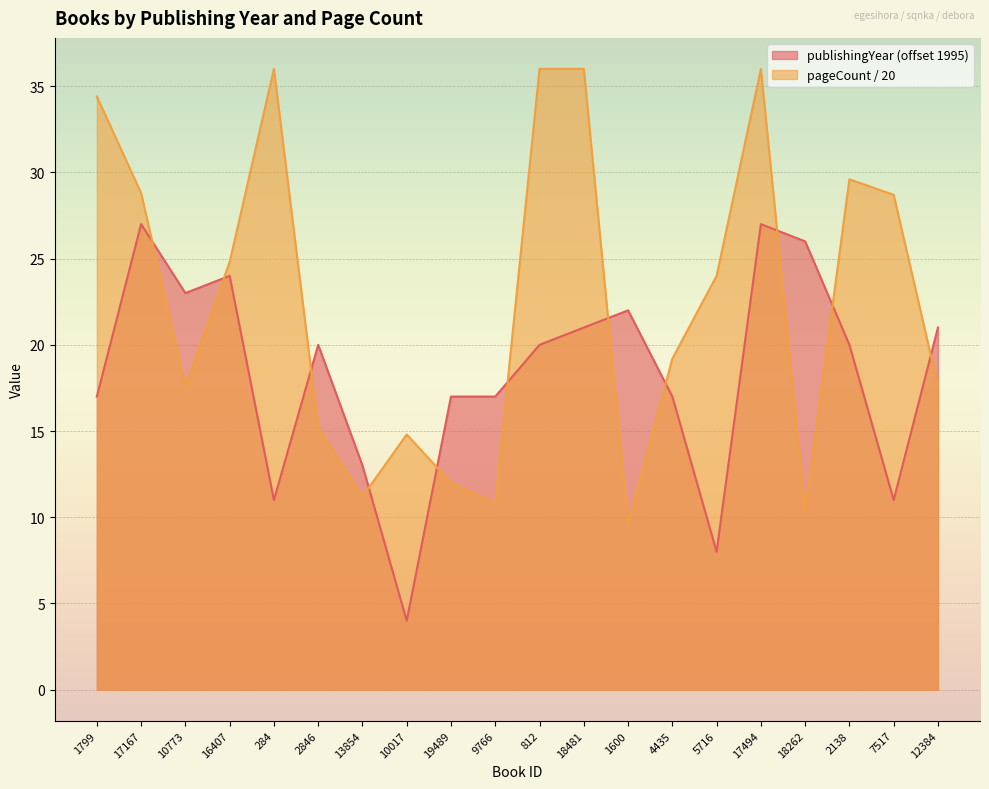

Where does the publishingYear series first go above 20?

17167